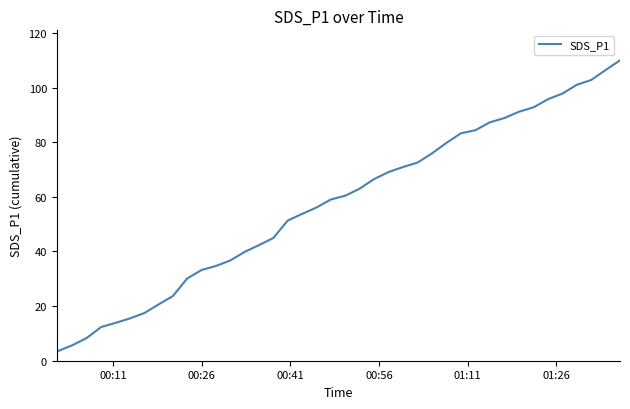

What is the difference between the maximum and minimum values?

106.6